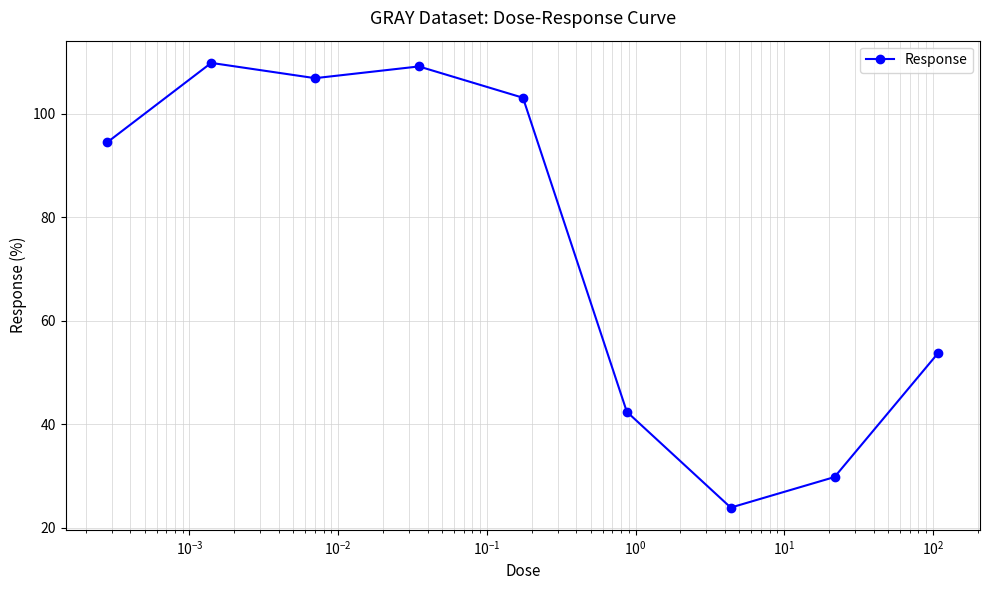

What is the difference between the maximum and minimum values?

85.9